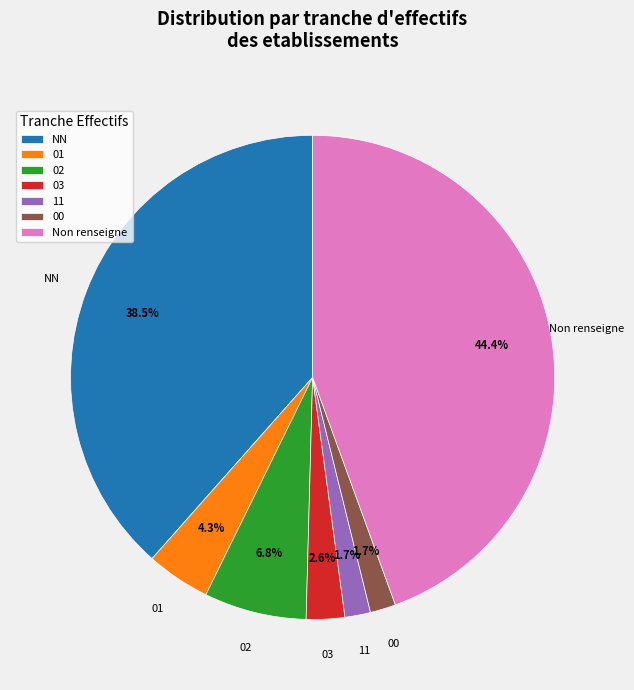

Approximately how many times larger is the value at 03 compared to 01?

0.6